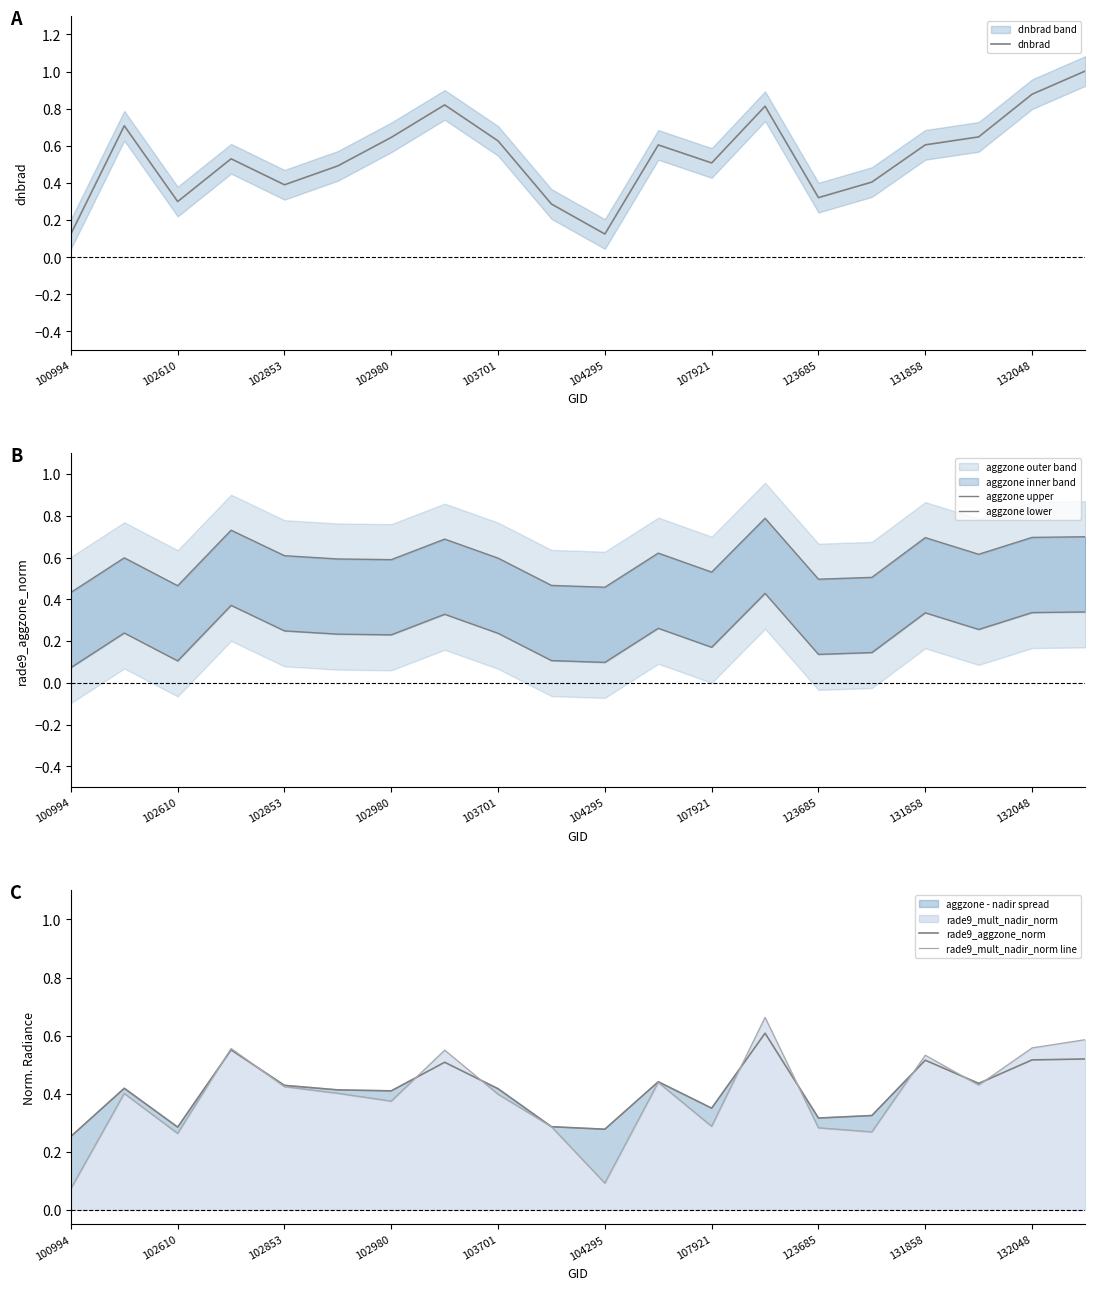

True or false: dnbrad has more than 1 interior local peaks.

True